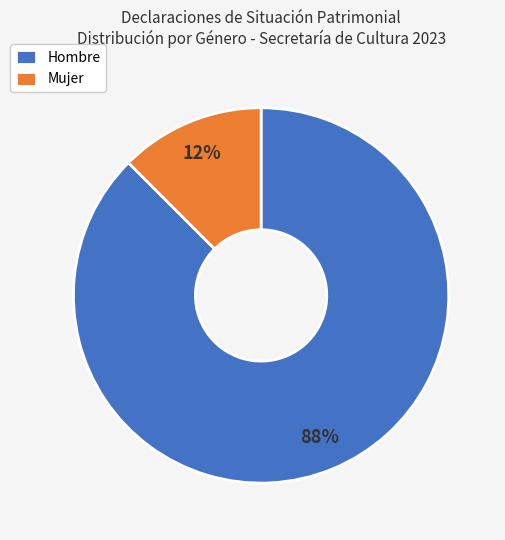

Do Mujer and Hombre together represent more than half of the pie?

Yes